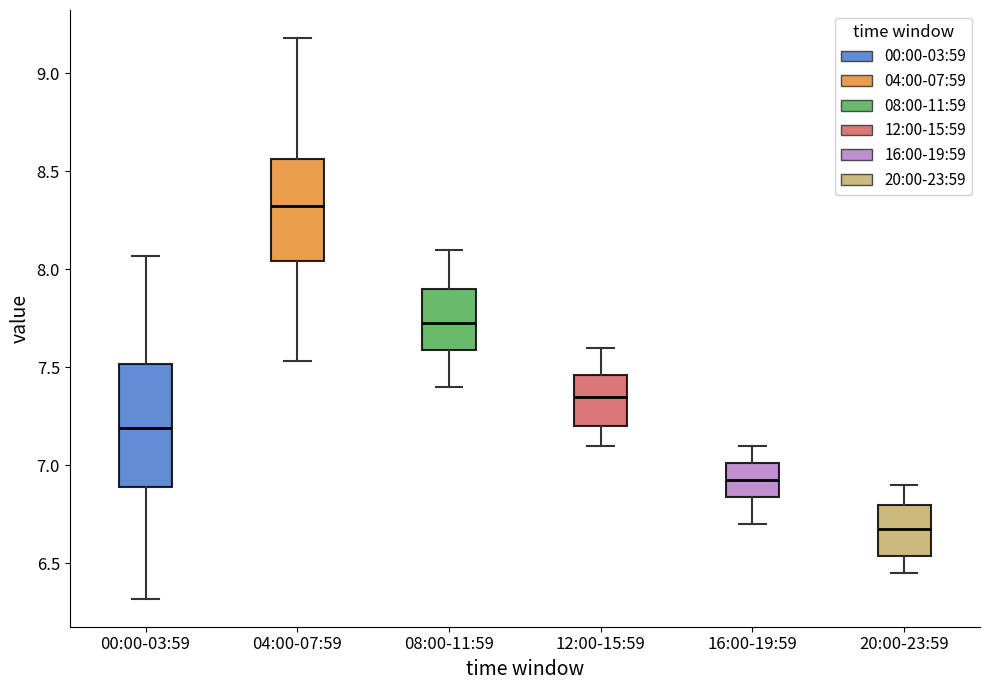

Where does the upper whisker of the box for 08:00-11:59 end on the y-axis? The values are not printed on the chart, so give them approximately, as read against the axis.

8.10